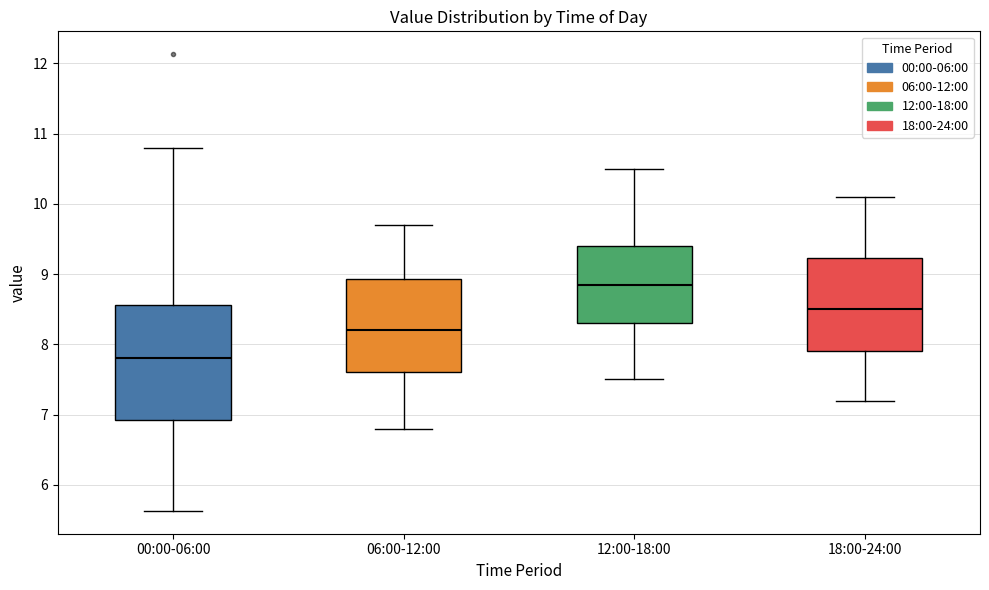

Which box's median line is the lowest?

00:00-06:00